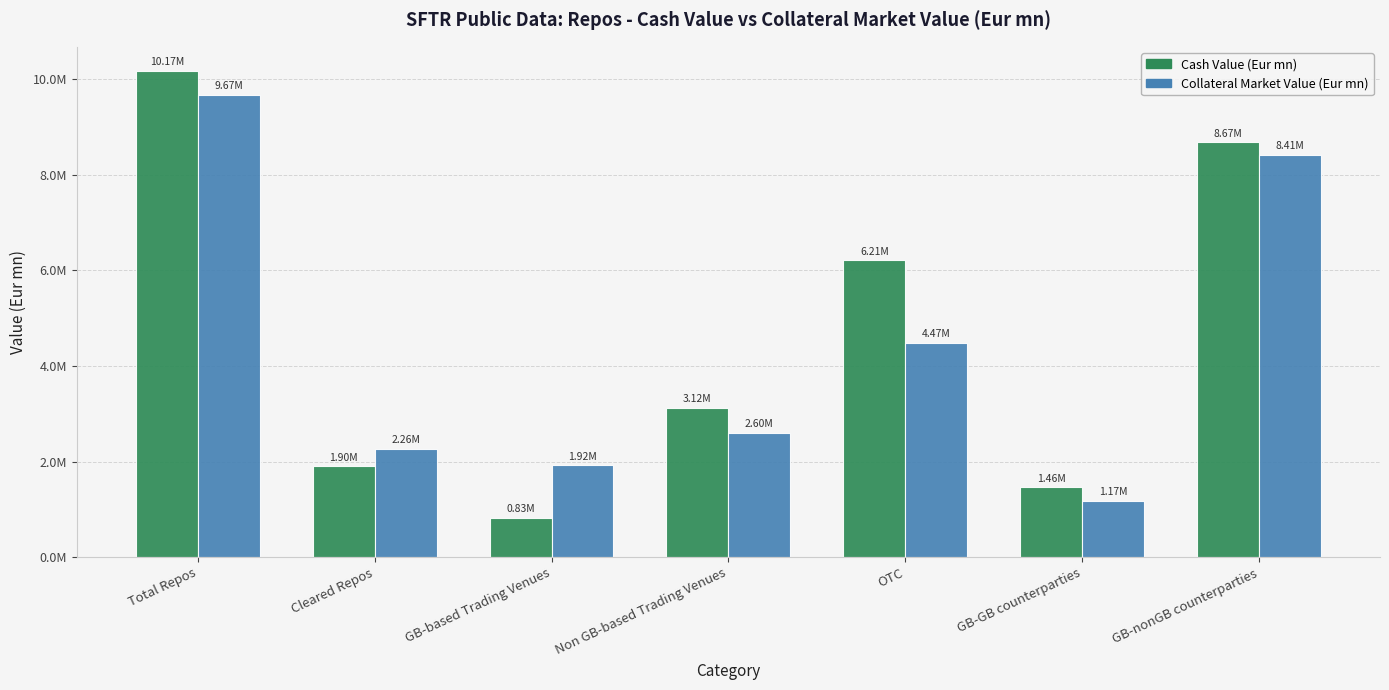

Is it true that Cash Value (Eur mn) equals 3123266.8 at Non GB-based Trading Venues?

True